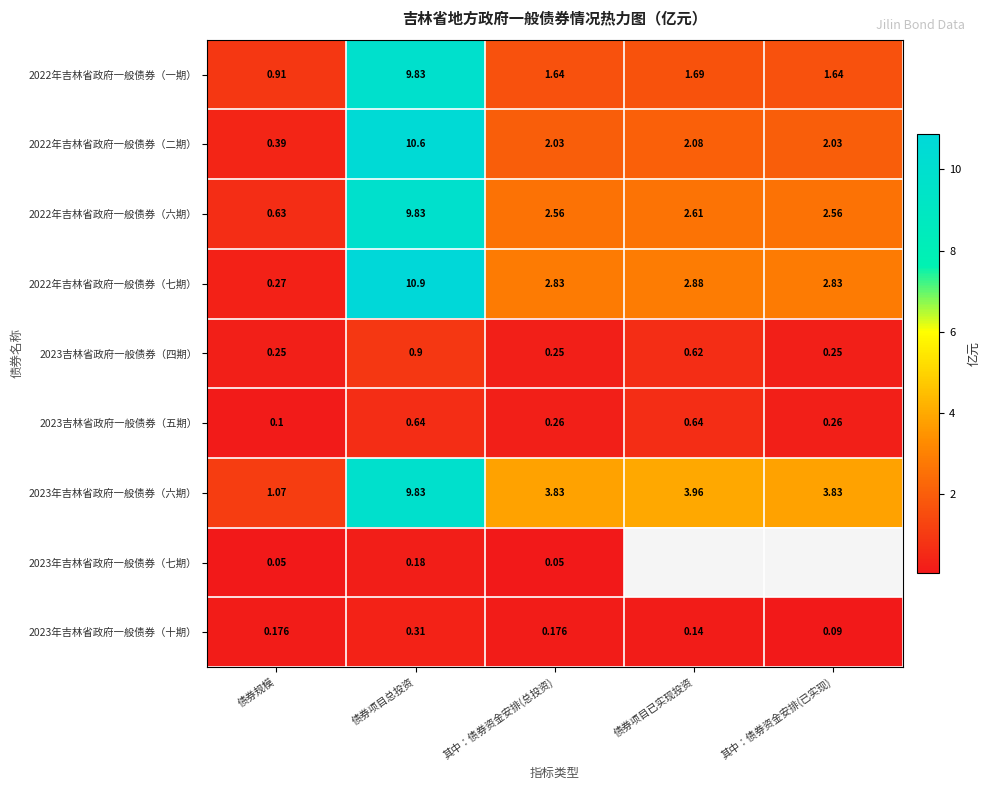

Is the value of 2023年吉林省政府一般债券（六期） at 债券项目已实现投资 greater than the value of 2023年吉林省政府一般债券（七期） at 其中：债券资金安排(总投资)?

Yes